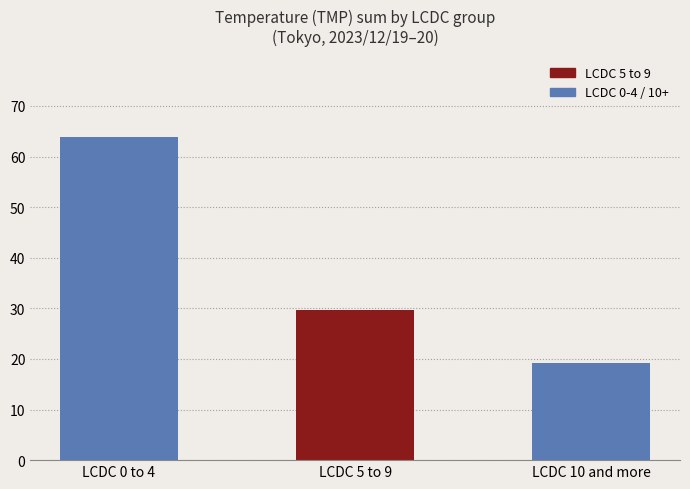

How many values are below 29?

1